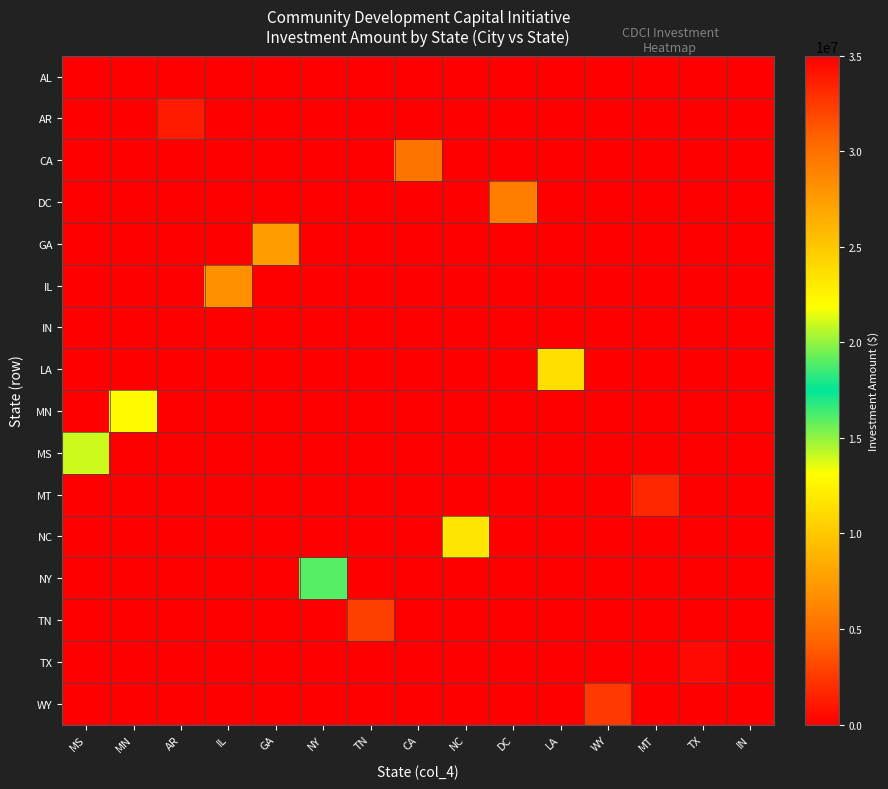

Which series changed the most between GA and CA?

GA